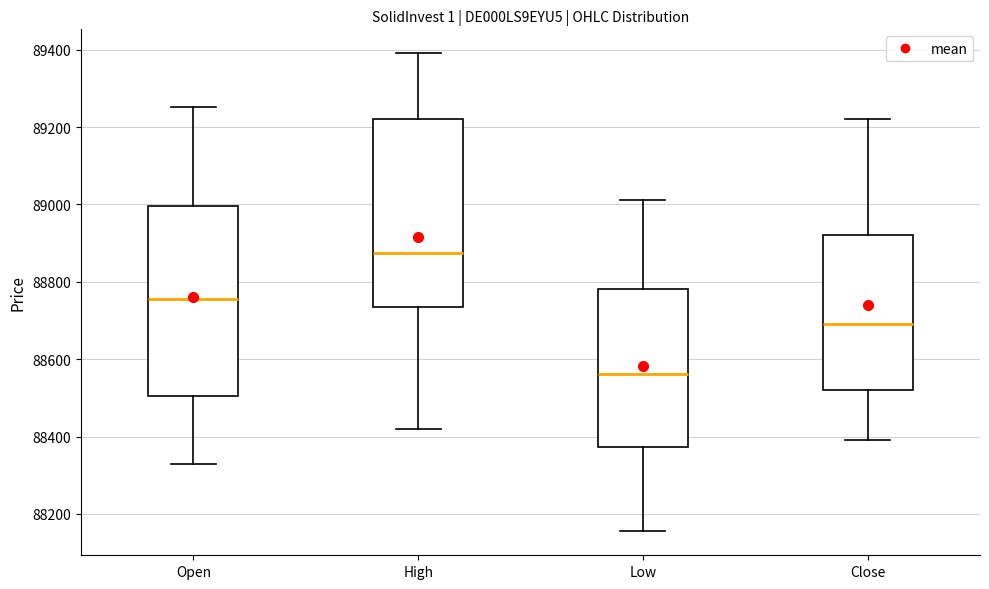

Reading left to right, read every box against the y-axis: the position of its median line, the range the box covers, and the ends of its whiskers. The values are not printed on the chart, so give them approximately, as read against the axis.

Open: median 88760, box 88500 to 89000, whiskers 88340 to 89260
High: median 88880, box 88740 to 89220, whiskers 88420 to 89400
Low: median 88560, box 88380 to 88780, whiskers 88160 to 89020
Close: median 88700, box 88520 to 88920, whiskers 88400 to 89220